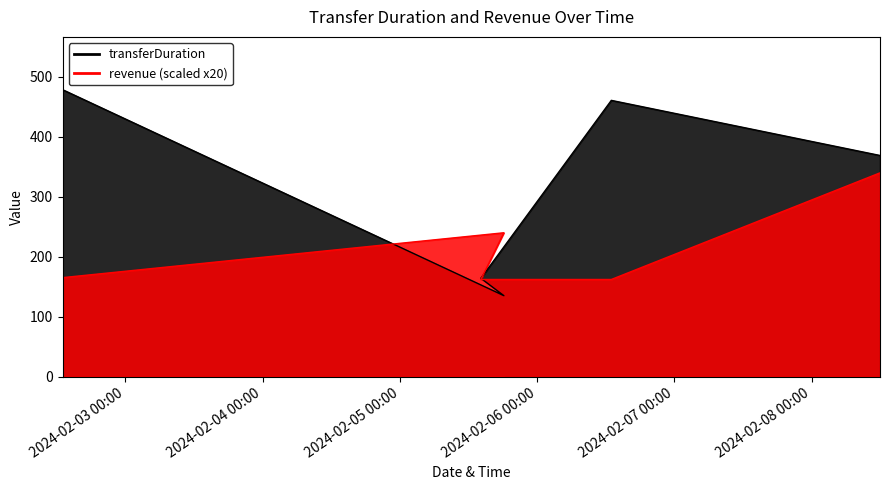

What is the maximum value for revenue?

340.0